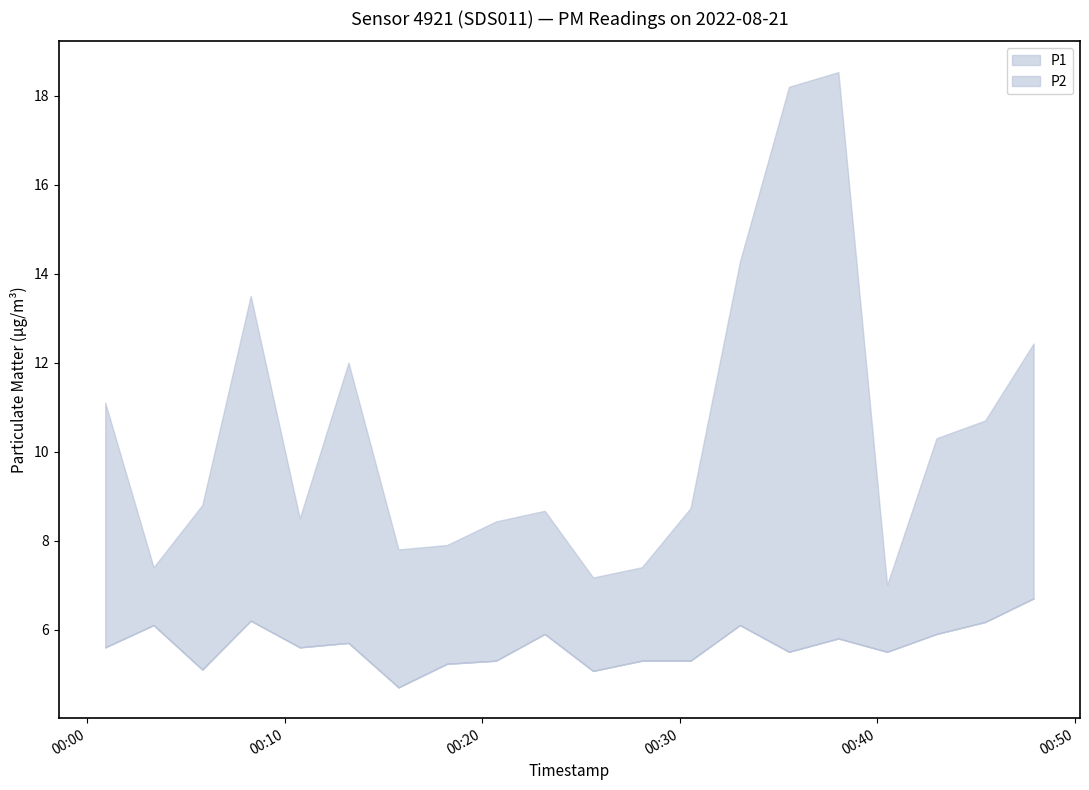

Reading right to left, what are all the values shown in this chart?

P1: 12.4	10.7	10.3	7.0	18.5	18.2	14.3	8.7	7.4	7.2	8.7	8.4	7.9	7.8	12.0	8.5	13.5	8.8	7.4	11.1
P2: 6.7	6.2	5.9	5.5	5.8	5.5	6.1	5.3	5.3	5.1	5.9	5.3	5.2	4.7	5.7	5.6	6.2	5.1	6.1	5.6